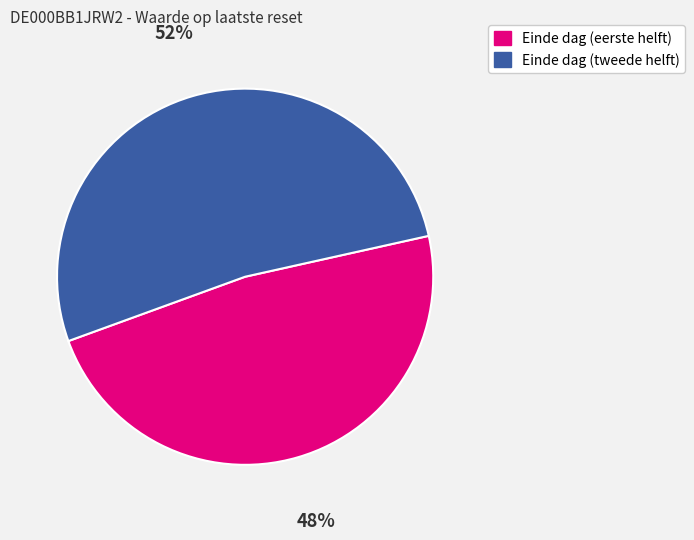

To the nearest percent, what is the difference between the largest and smallest slice percentages?

4%